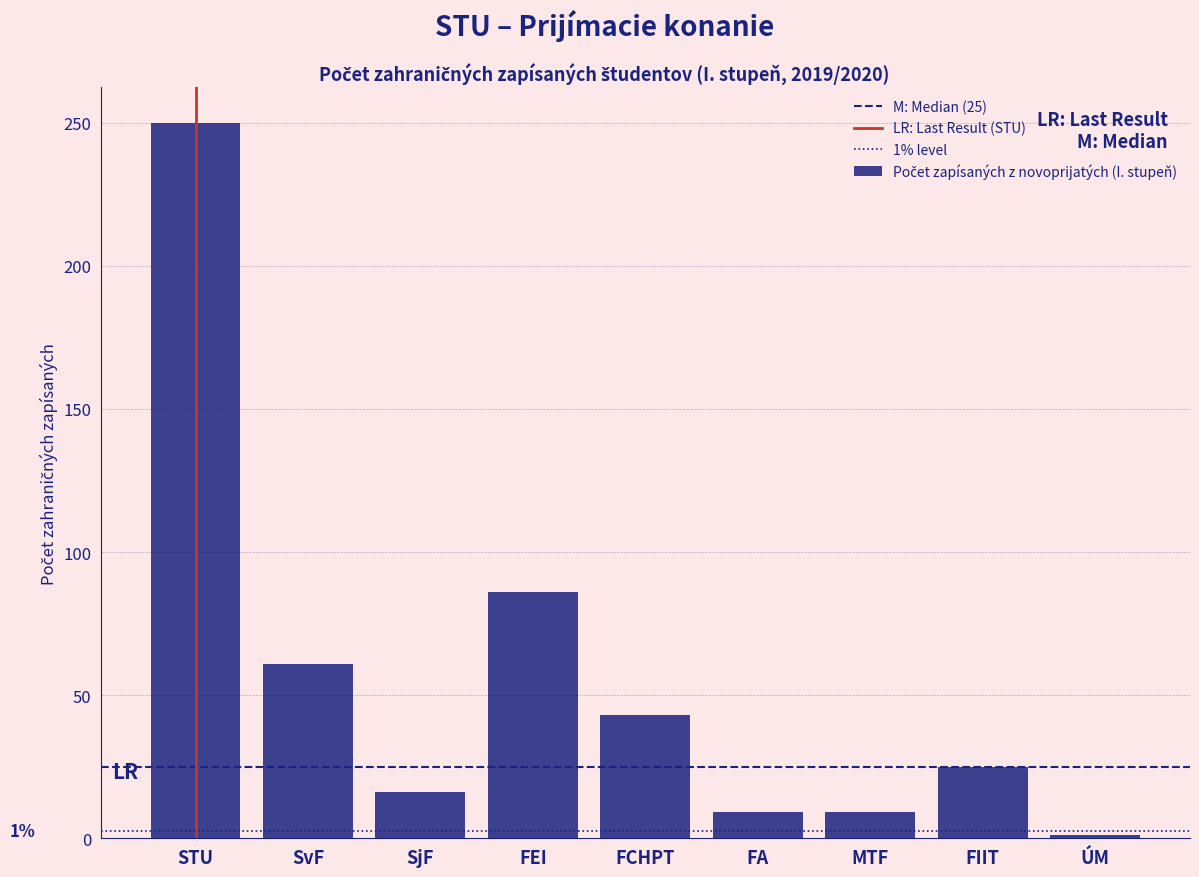

Reading left to right, extract all data points from this chart.

STU=250	SvF=61	SjF=16	FEI=86	FCHPT=43	FA=9	MTF=9	FIIT=25	ÚM=1